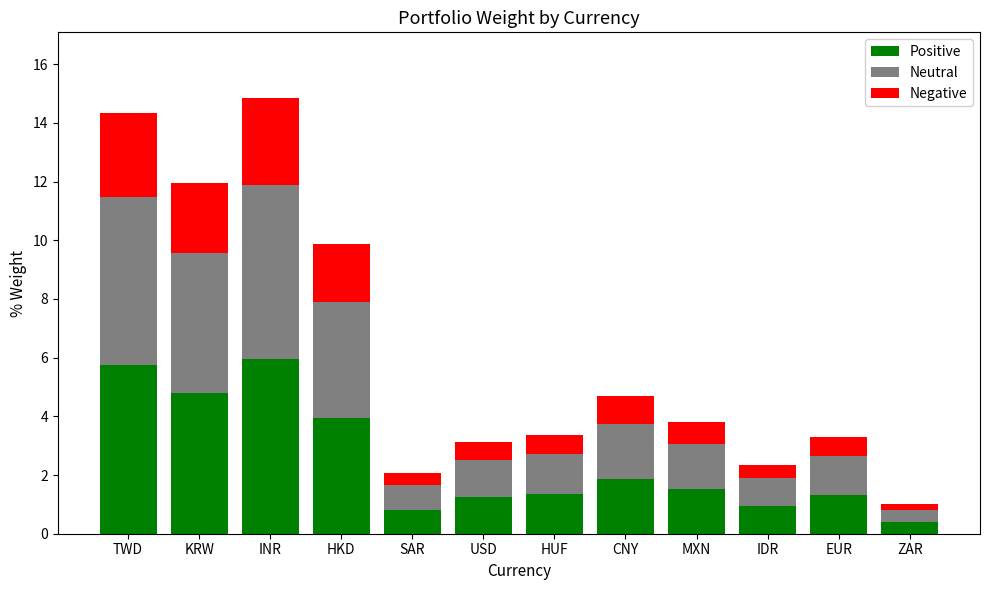

At which label does Positive reach its minimum?

ZAR